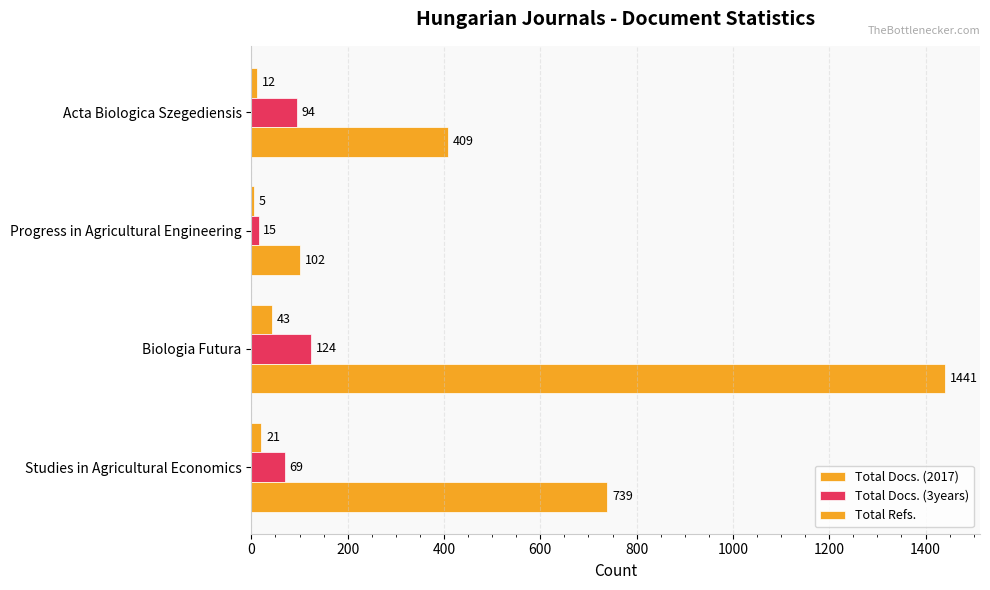

Reading right to left, transcribe all the data shown in this chart.

Total Docs. (2017): 21	43	5	12
Total Docs. (3years): 69	124	15	94
Total Refs.: 739	1441	102	409